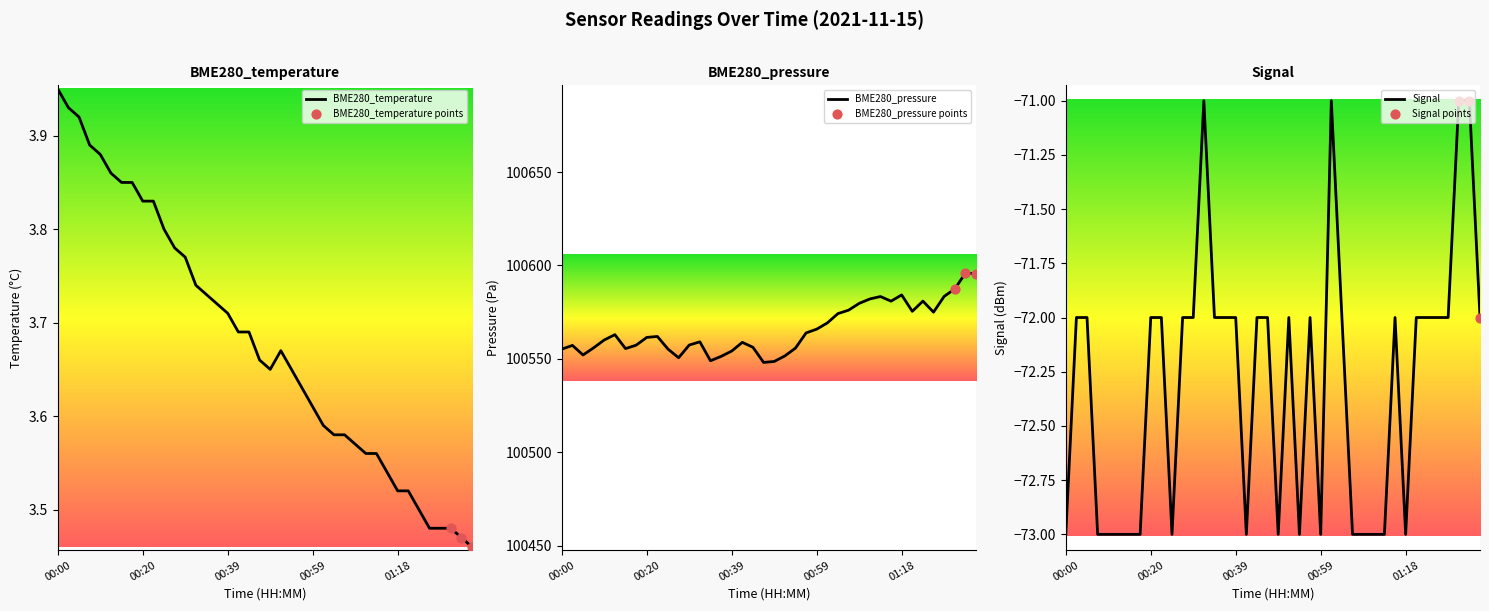

What is the total value across all series at 00:22?

100493.8